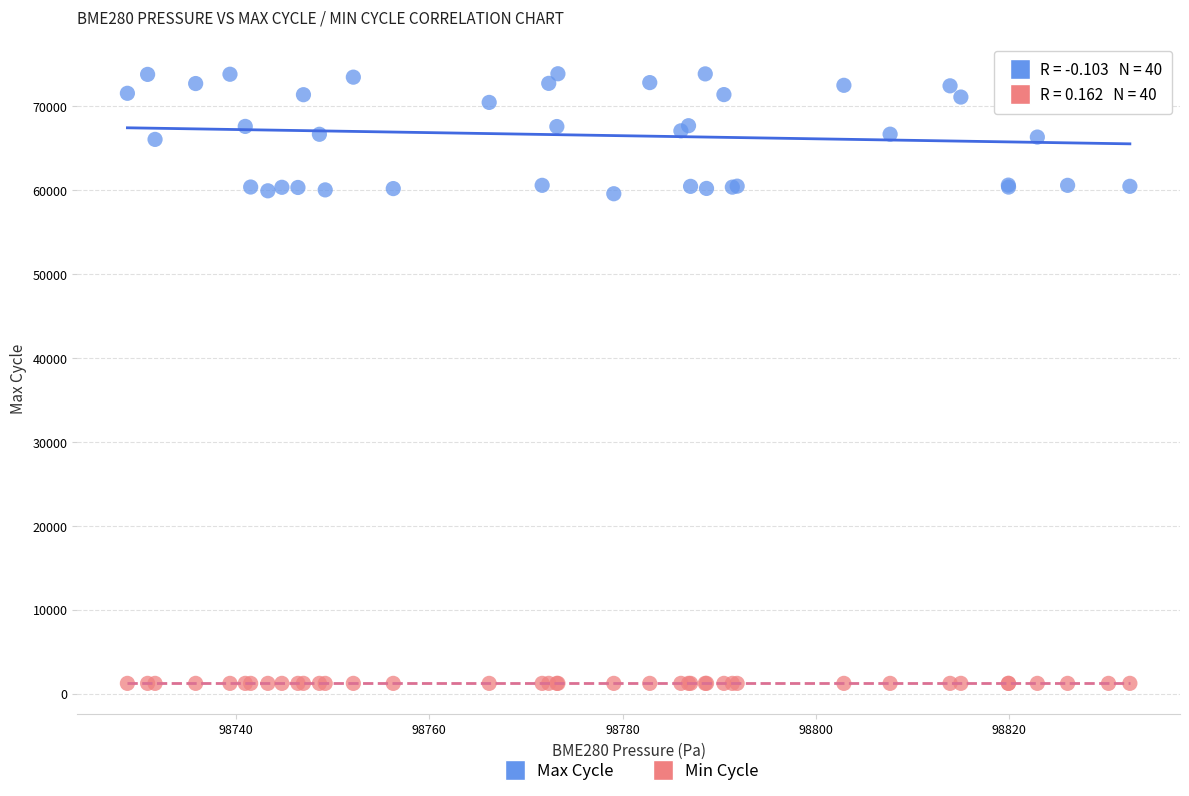

Which series contains the highest Y value?

Max Cycle